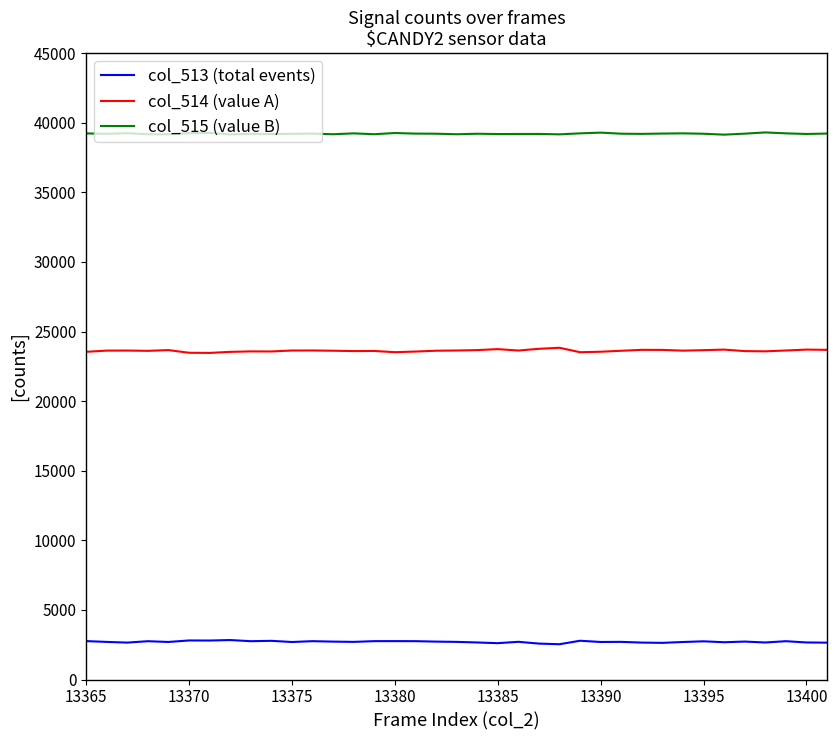

What is the maximum value shown in the chart?

39303